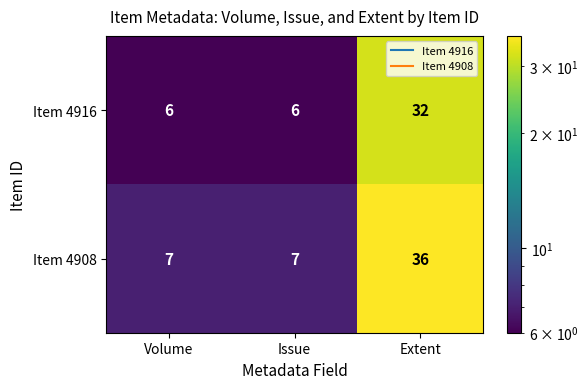

The Item 4908 series shows 7 at Volume. True or false?

True